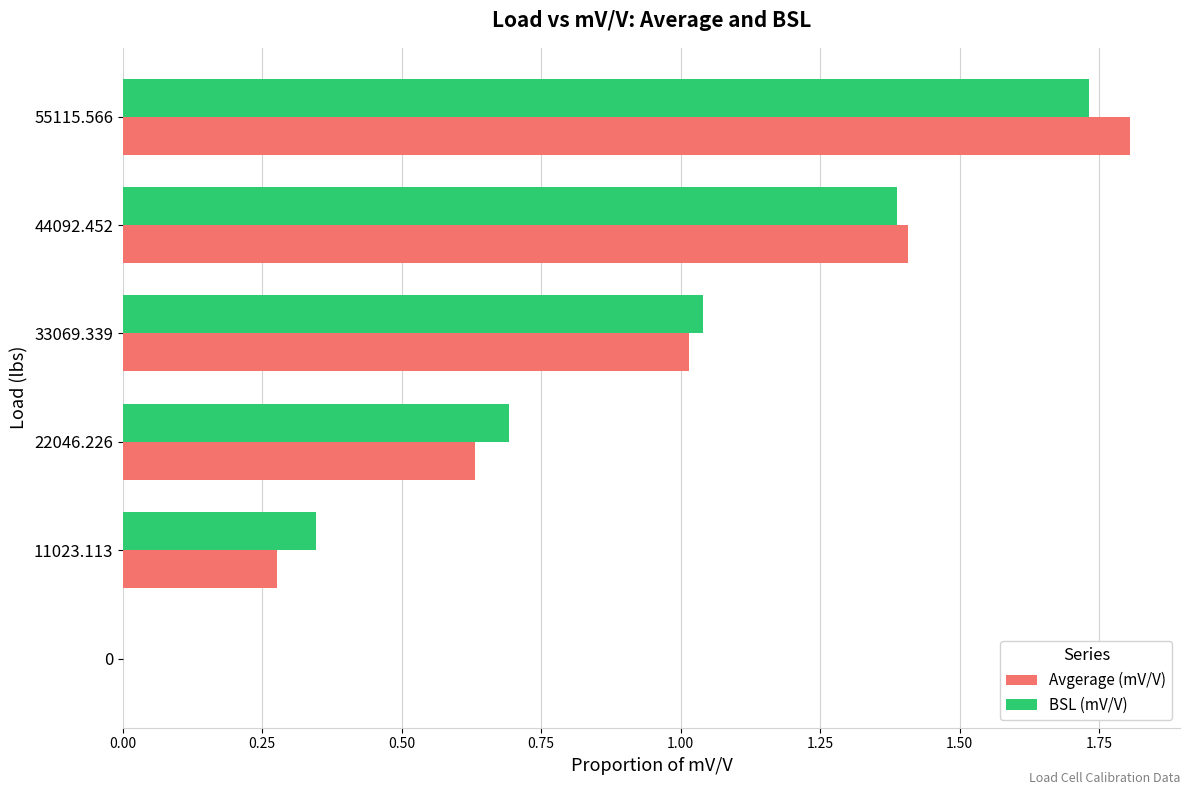

What is the total value across all series at 55115.566?

3.5